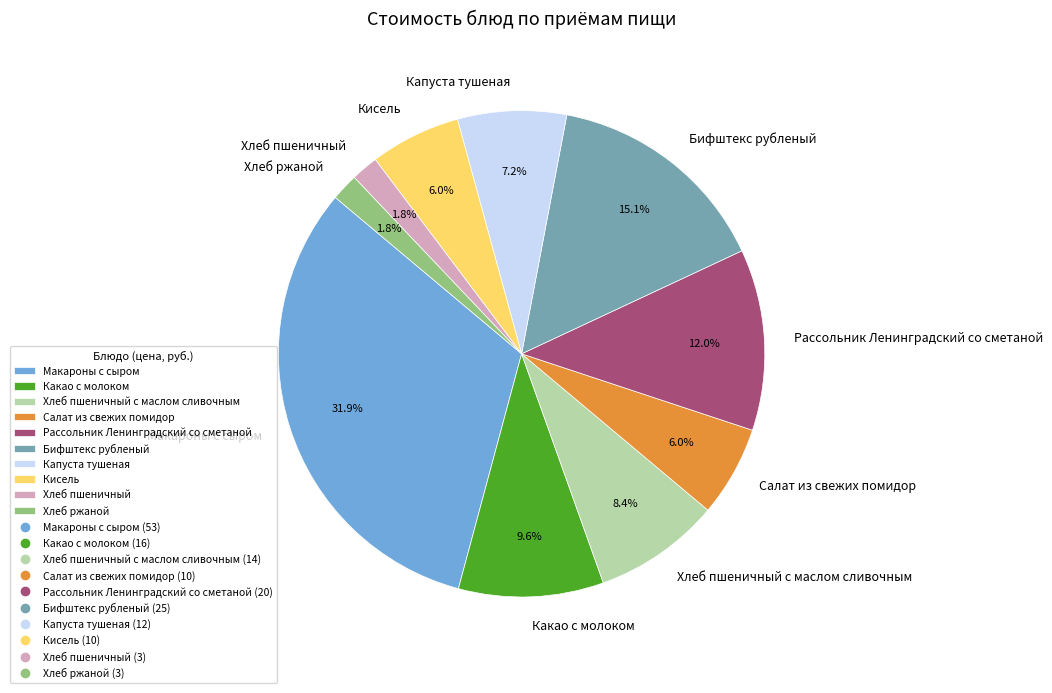

To the nearest percent, what portion does Салат из свежих помидор represent?

6%